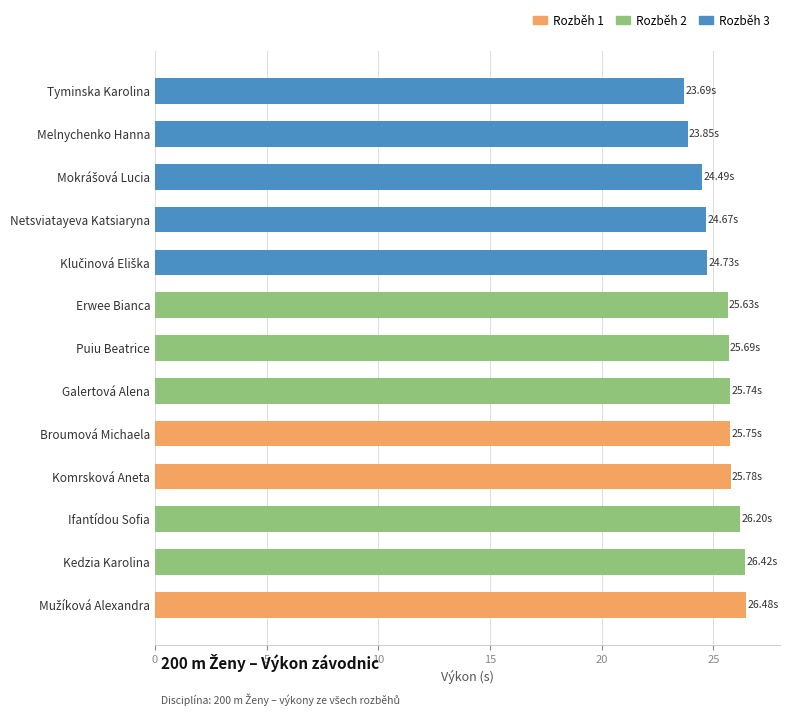

How many data points are less than 25?

5